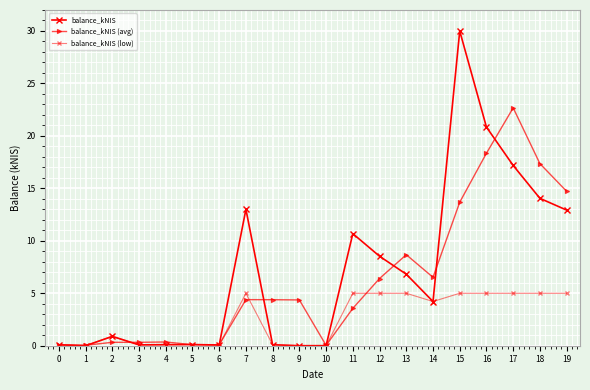

Is the value of balance_kNIS (avg) at 4 greater than the value of balance_kNIS at 16?

No